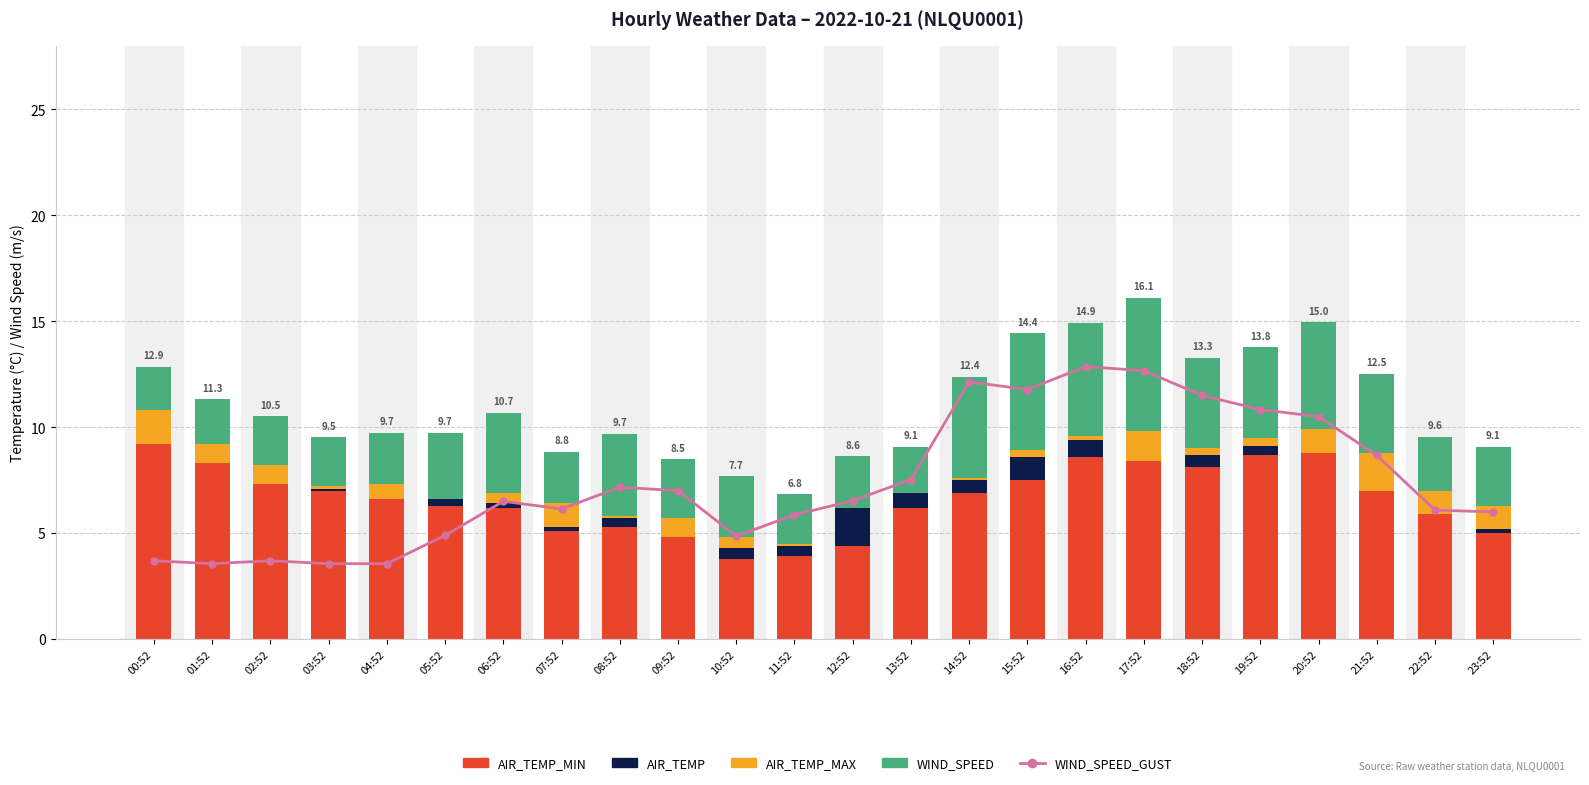

Which series has the largest total across all categories?

WIND_SPEED_GUST